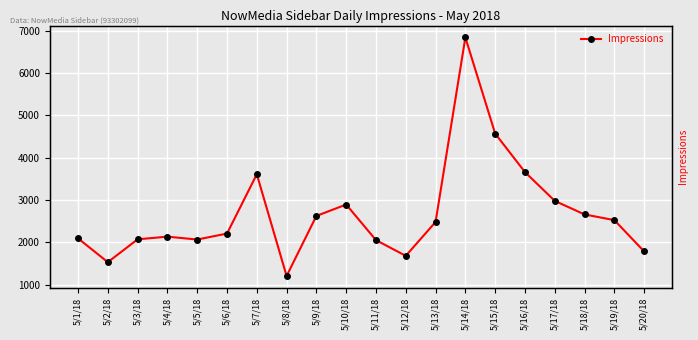

How many series are shown in this chart?

1